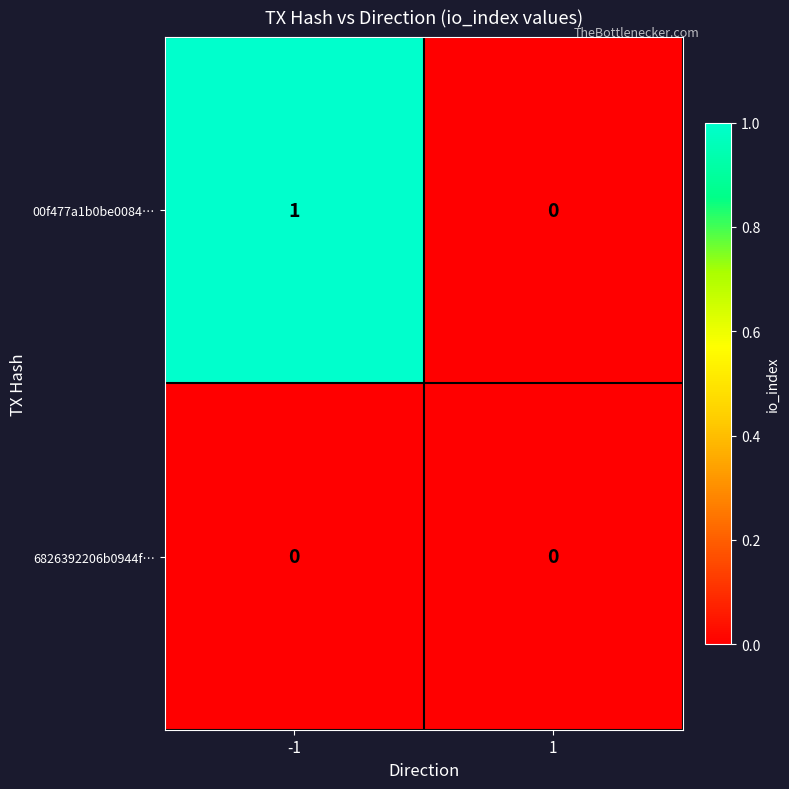

At which category is the sum across all series the highest?

-1